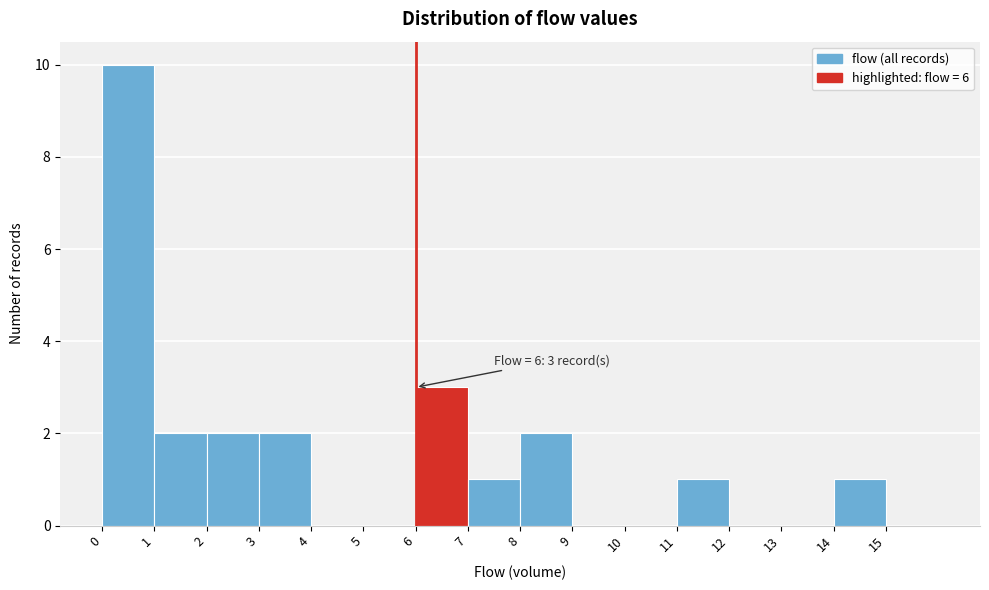

Over which range of the x-axis is the bar tallest?

0 to 1